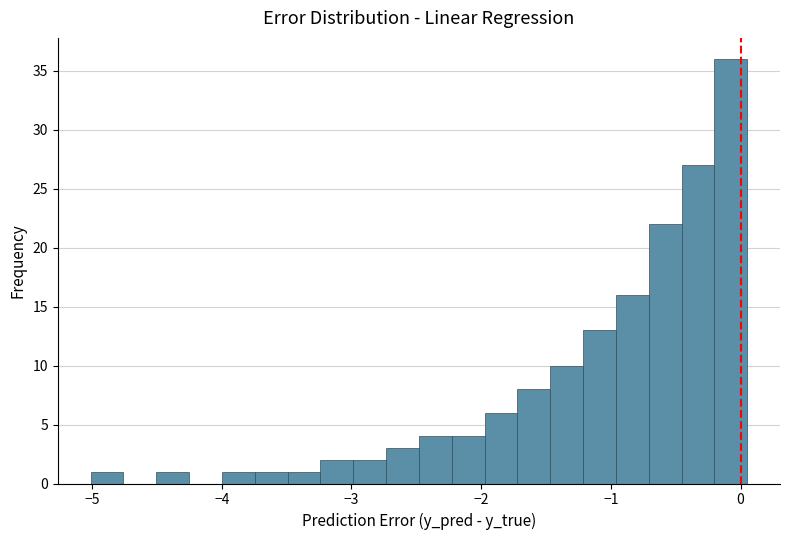

Read against the x-axis, roughly where is the centre of the tallest bar?

-0.1